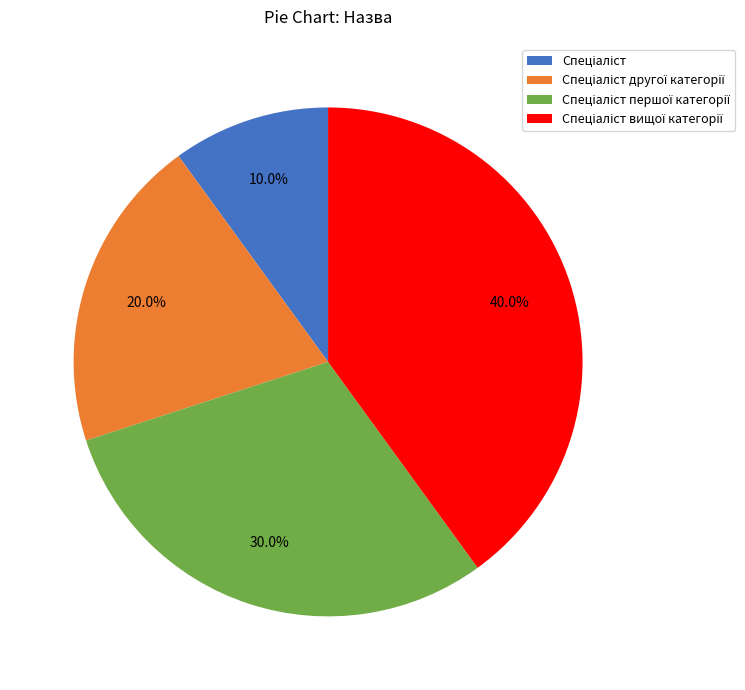

Does any single category account for the majority?

No